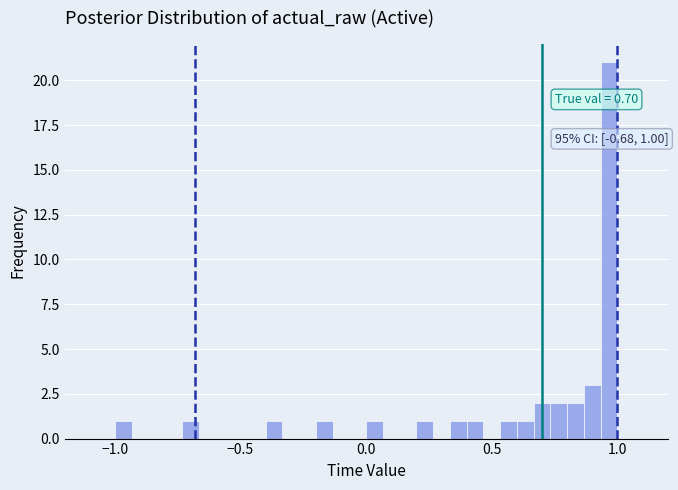

Read against the x-axis, roughly where is the centre of the tallest bar?

0.95